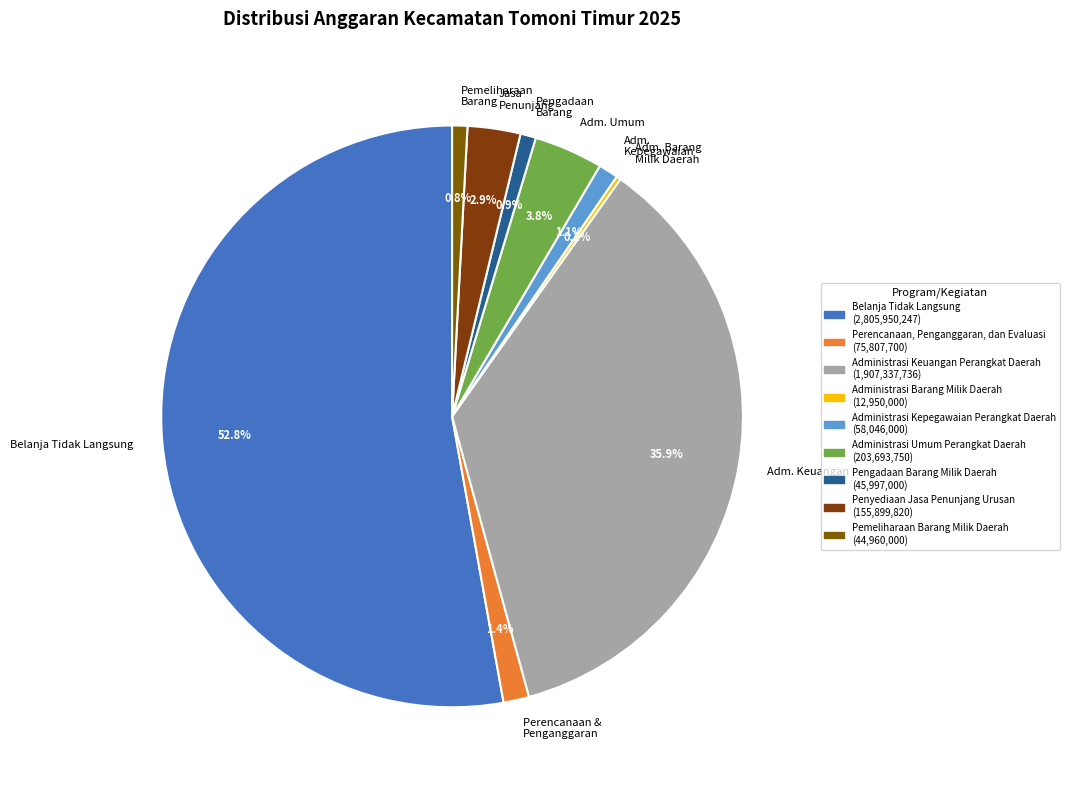

Which slice is the largest?

Belanja Tidak Langsung